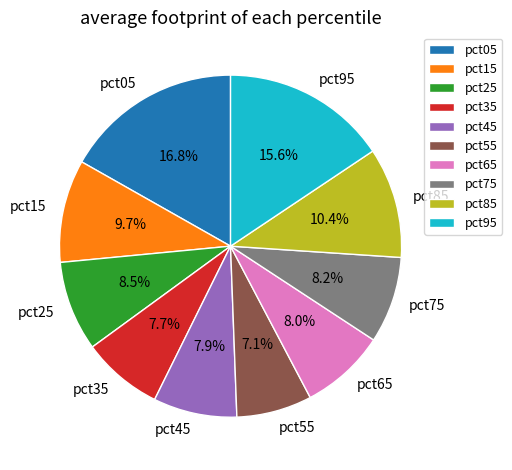

To the nearest percent, what is the average slice percentage?

10%